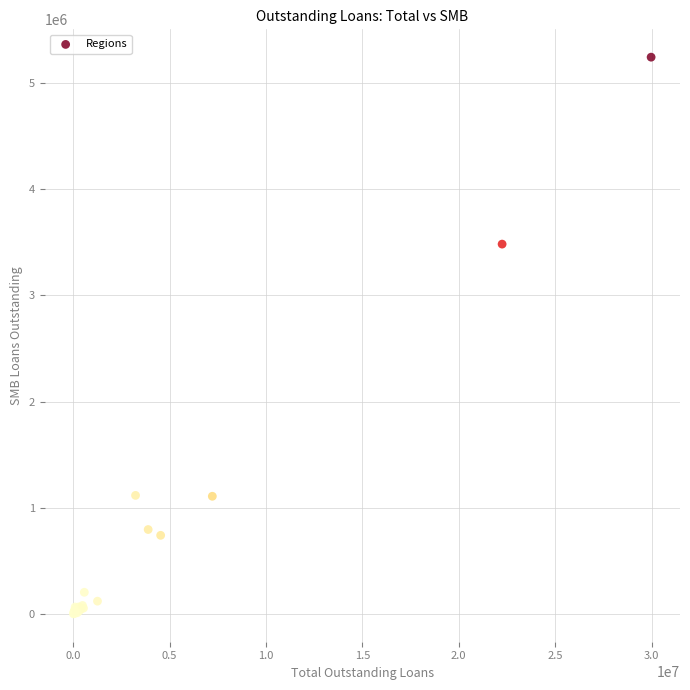

What Y value in the scatter plot is closest to 2622137?

3481650